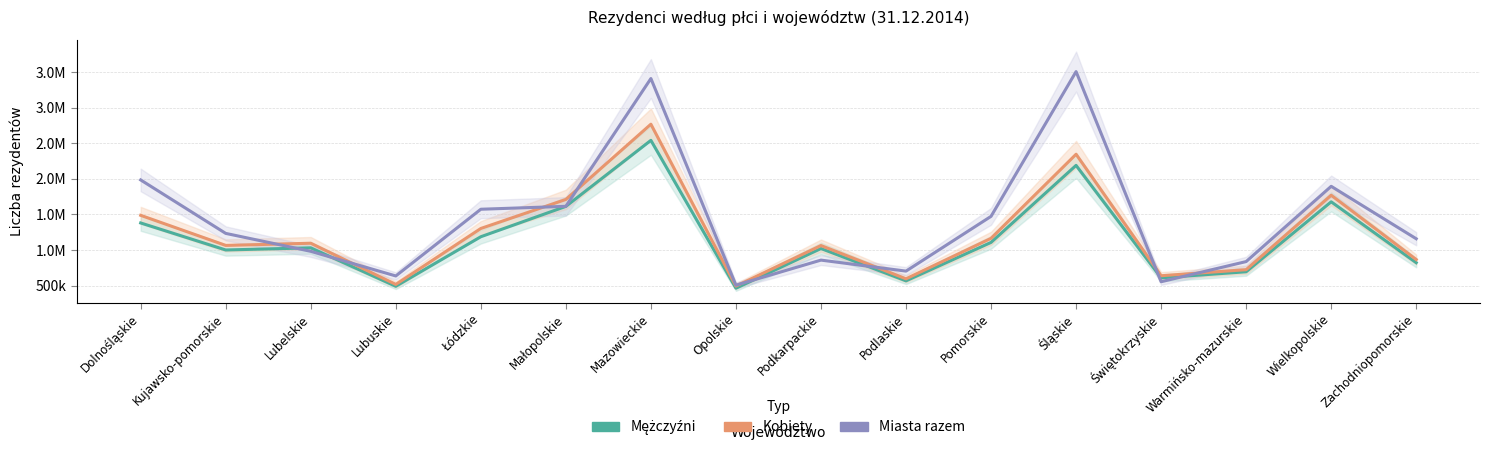

Between Opolskie and Lubuskie, which is larger?

Lubuskie